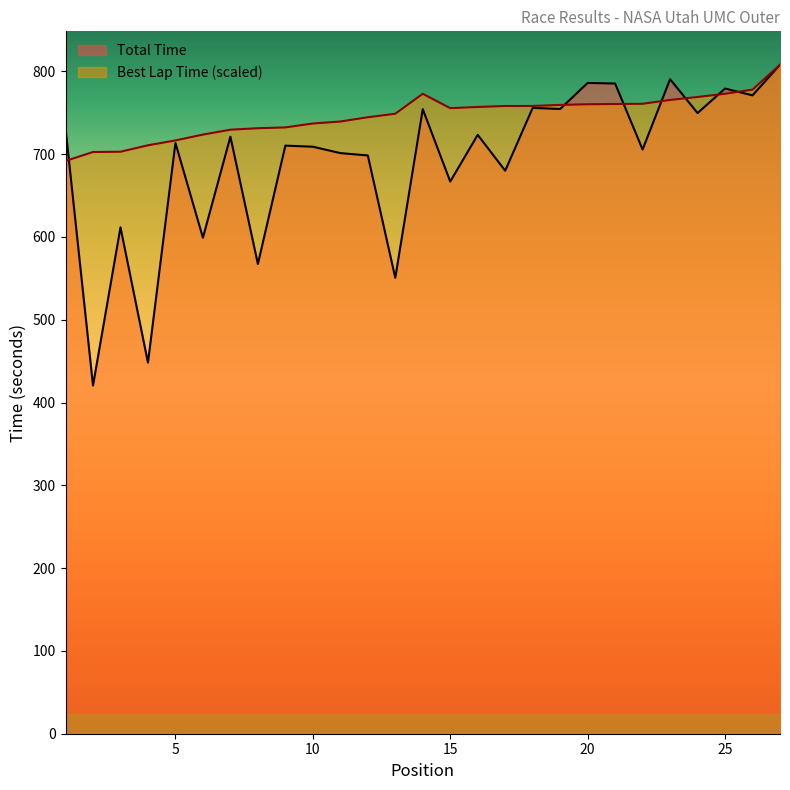

Between 27 and 6, which is larger?

27